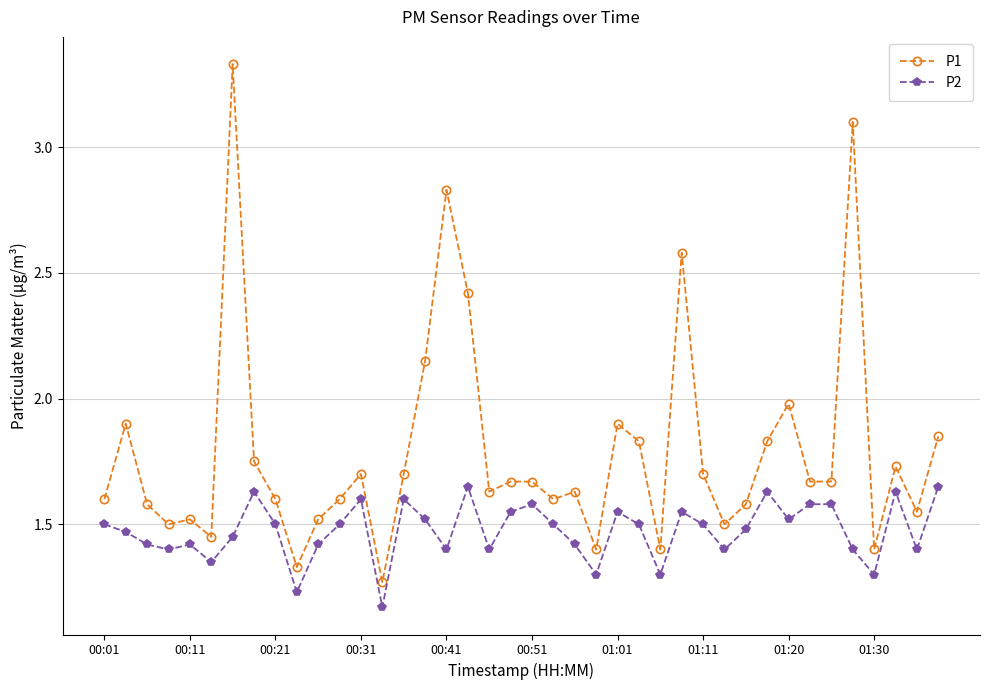

True or false: P2 and P1 intersect in this chart.

False